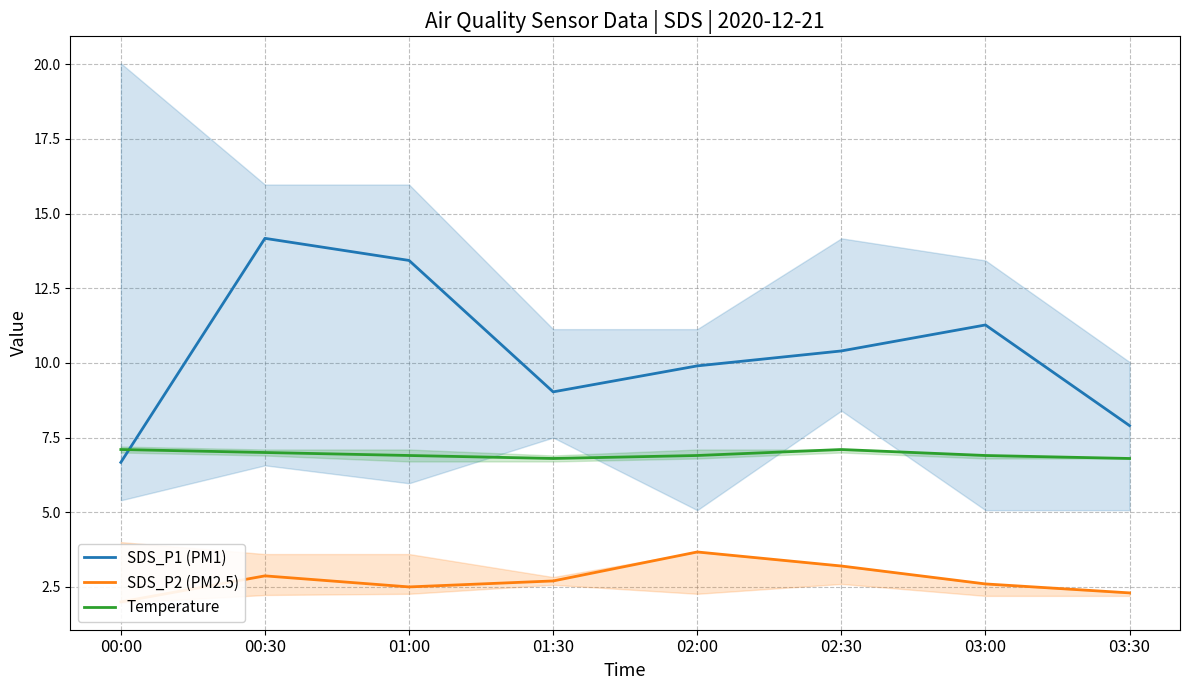

True or false: SDS_P1 (PM1) and Temperature cross at least once.

True